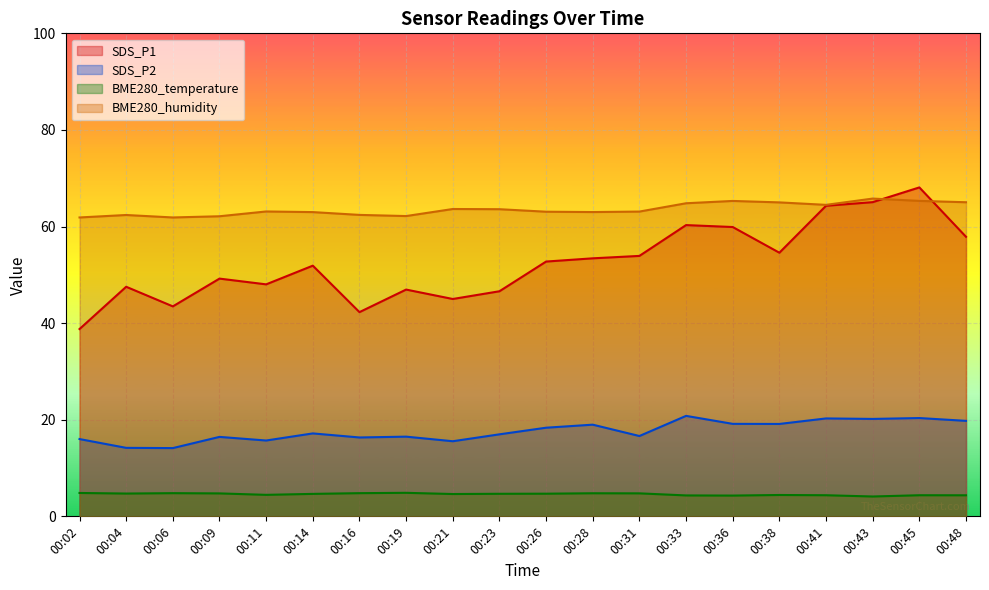

At how many categories does at least one series exceed 24?

20